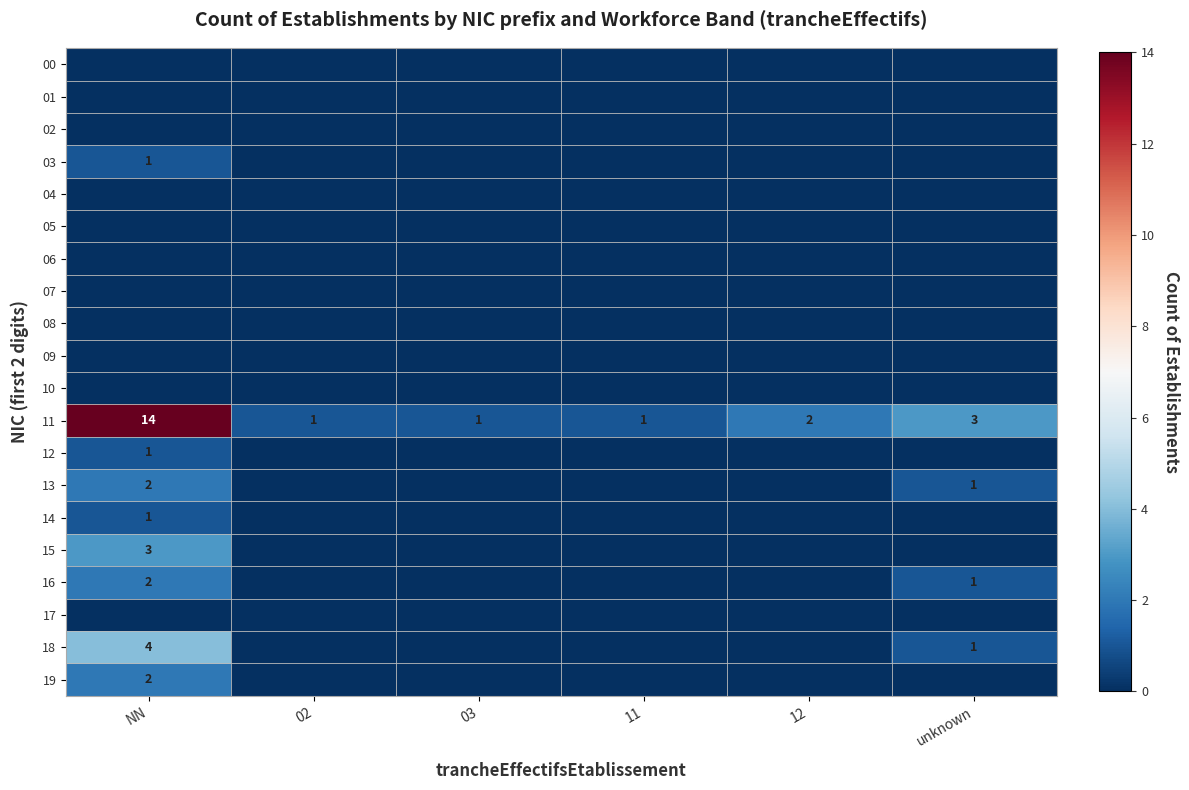

How many data points in 11 are less than 2?

3